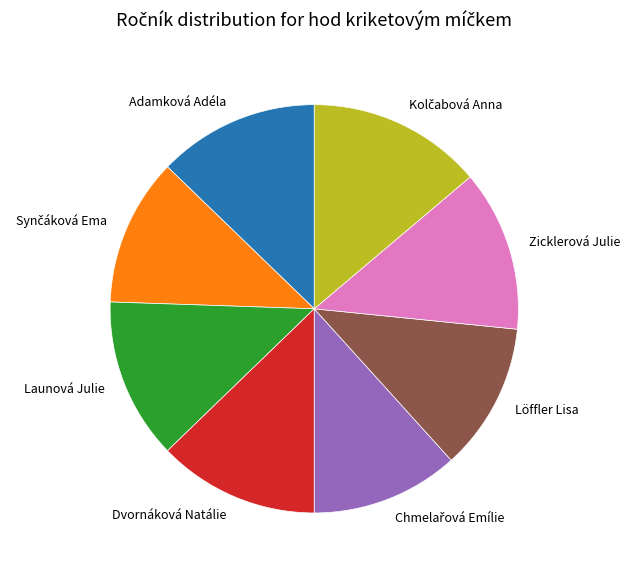

The Löffler Lisa slice represents 3% of the pie. True or false?

False